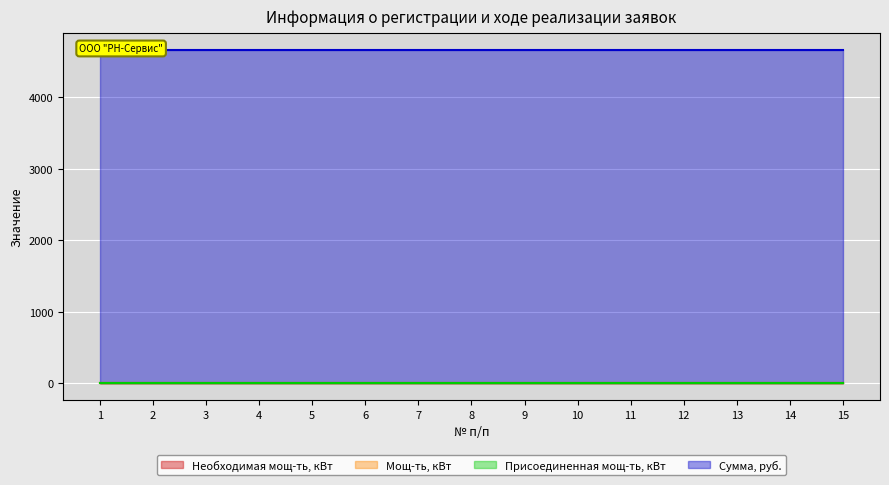

What is the value of the Мощ-ть, кВт point at the 6th from the left?

7.0